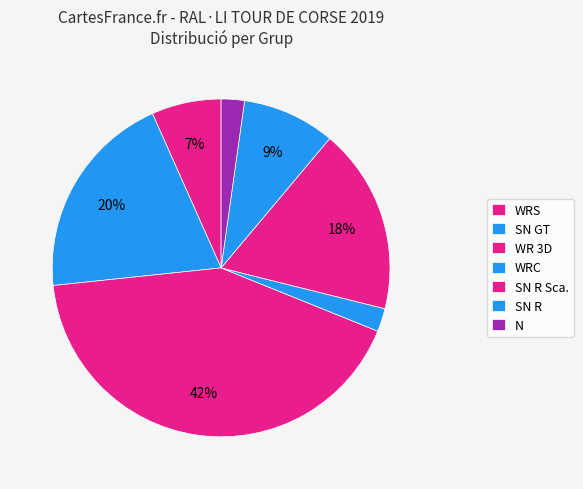

To the nearest percent, what percentage of the pie is SN GT?

21%